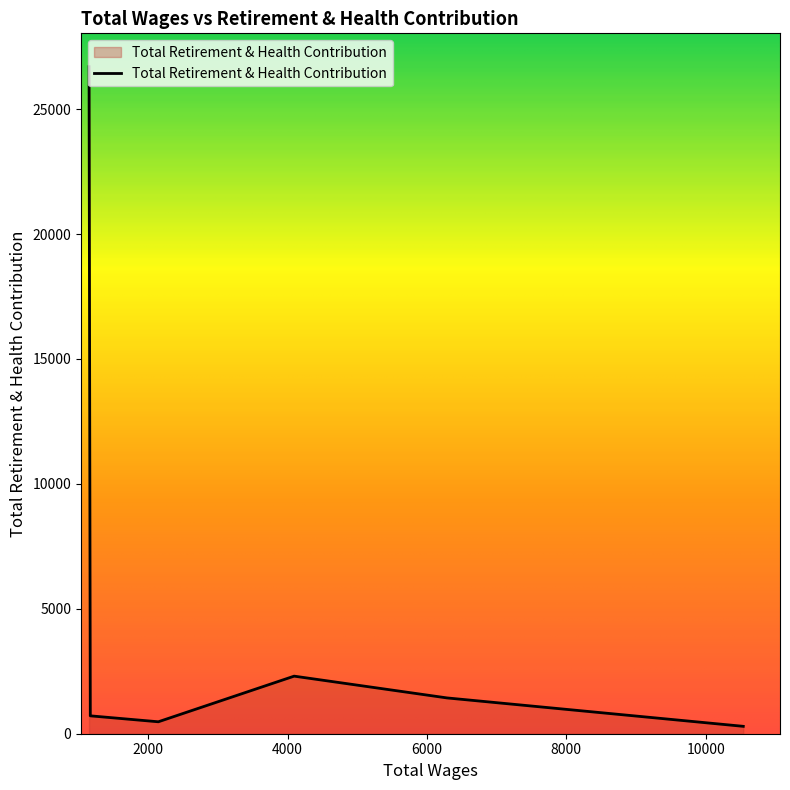

What is the maximum value shown in the chart?

26701